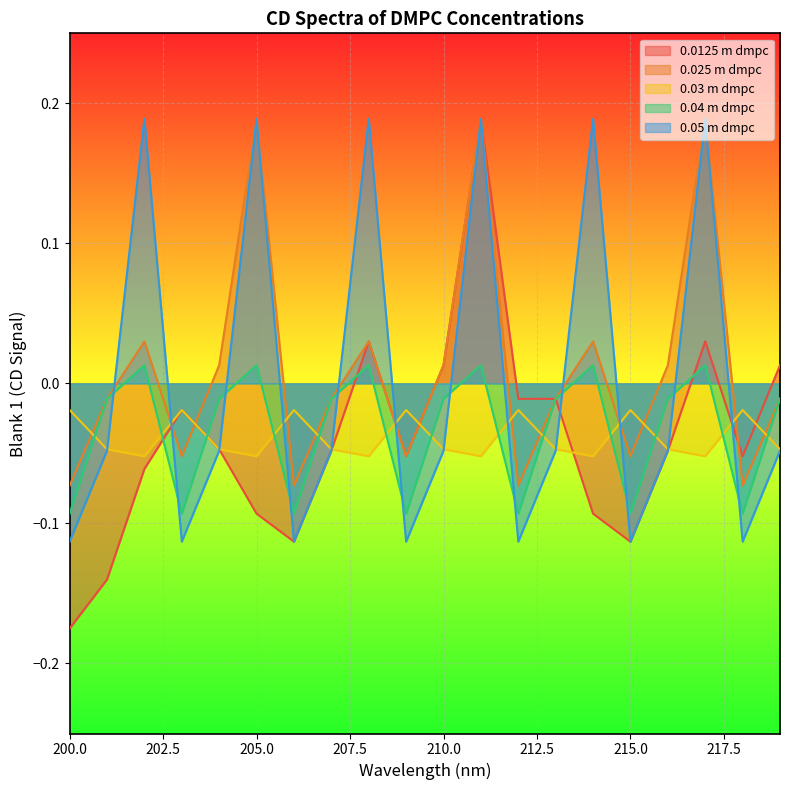

At how many categories does at least one series exceed 0?

10